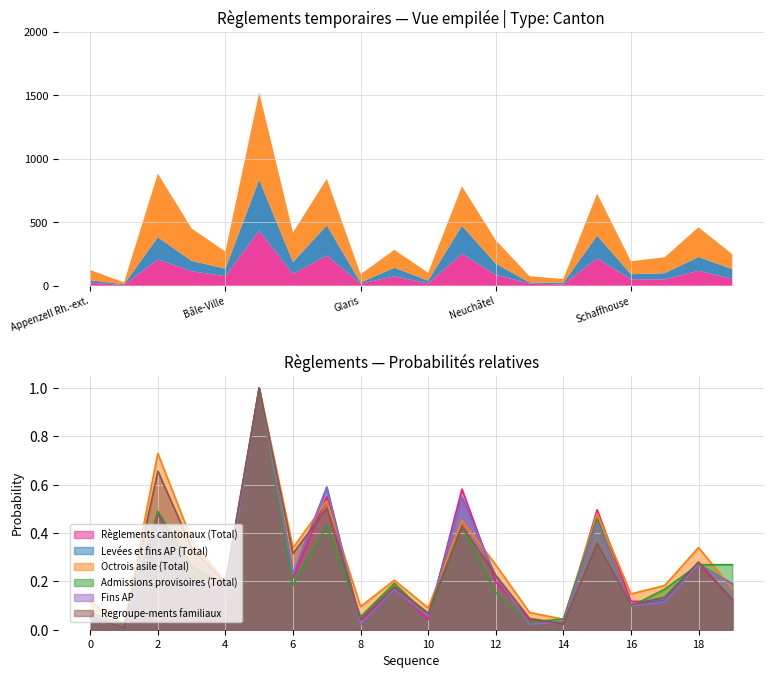

How many interior local peaks does the Levées et fins AP (Total) series have?

7